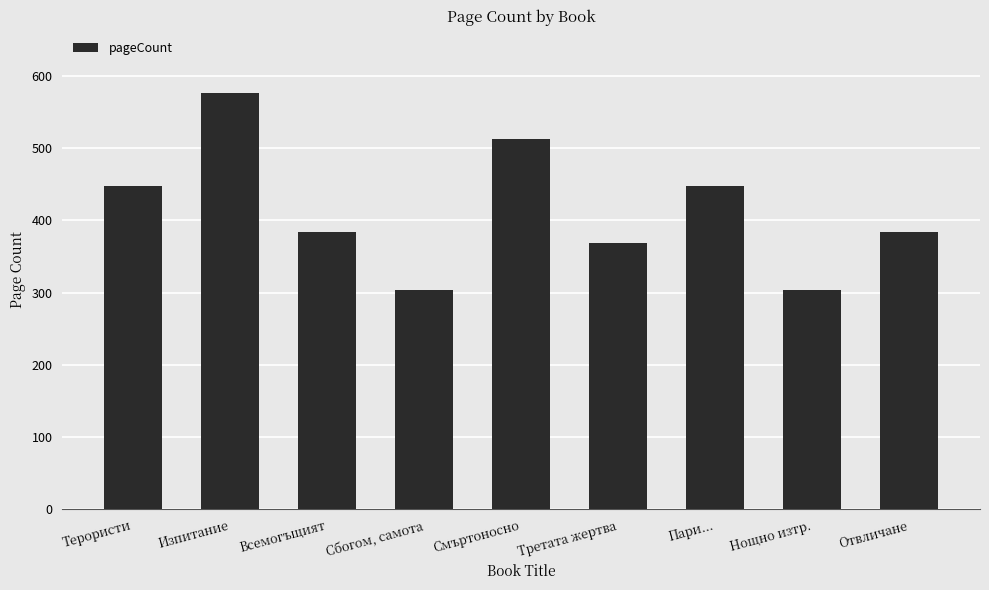

What is the average value?

414